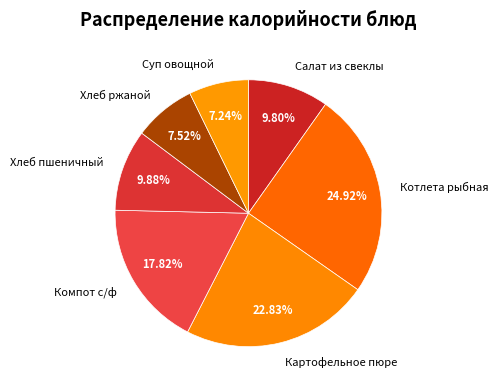

Do Котлета рыбная and Суп овощной together represent more than half of the pie?

No